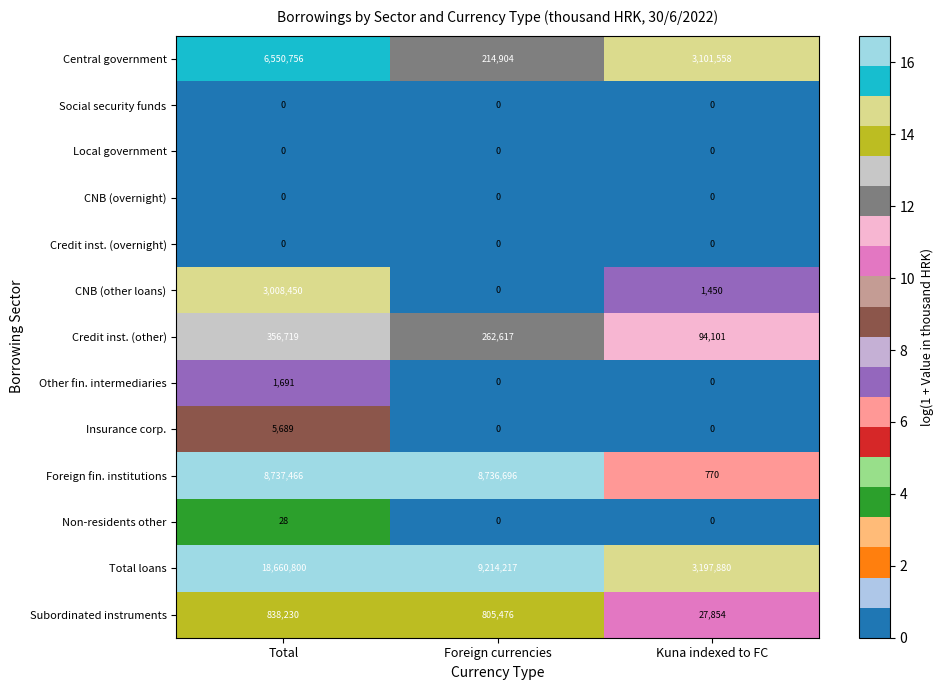

At which label is Central government closest to 3382830?

Kuna indexed to FC